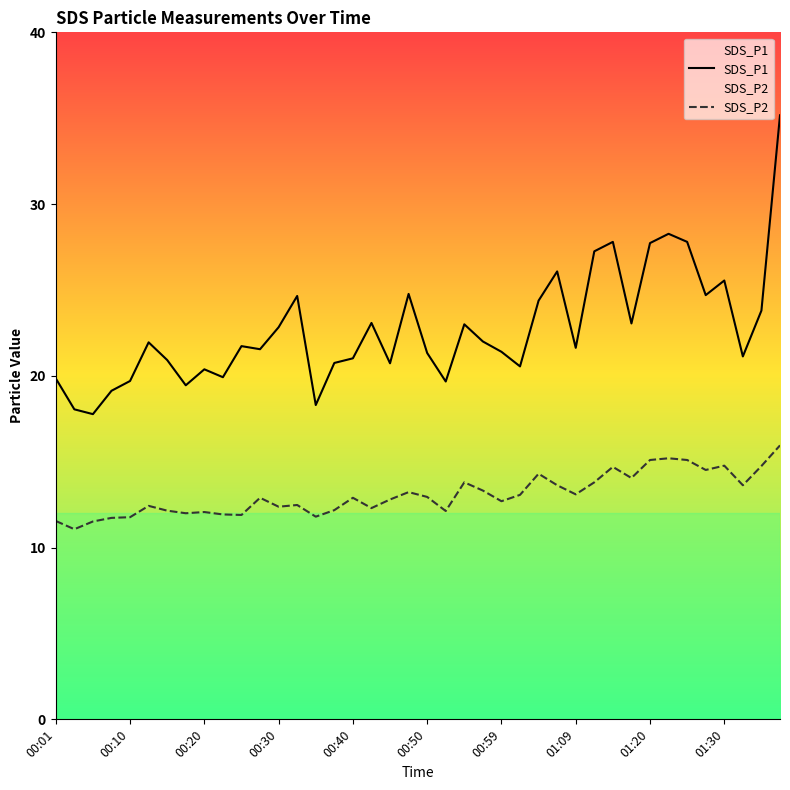

Is it true that SDS_P2 equals 3.5 at 27?

False